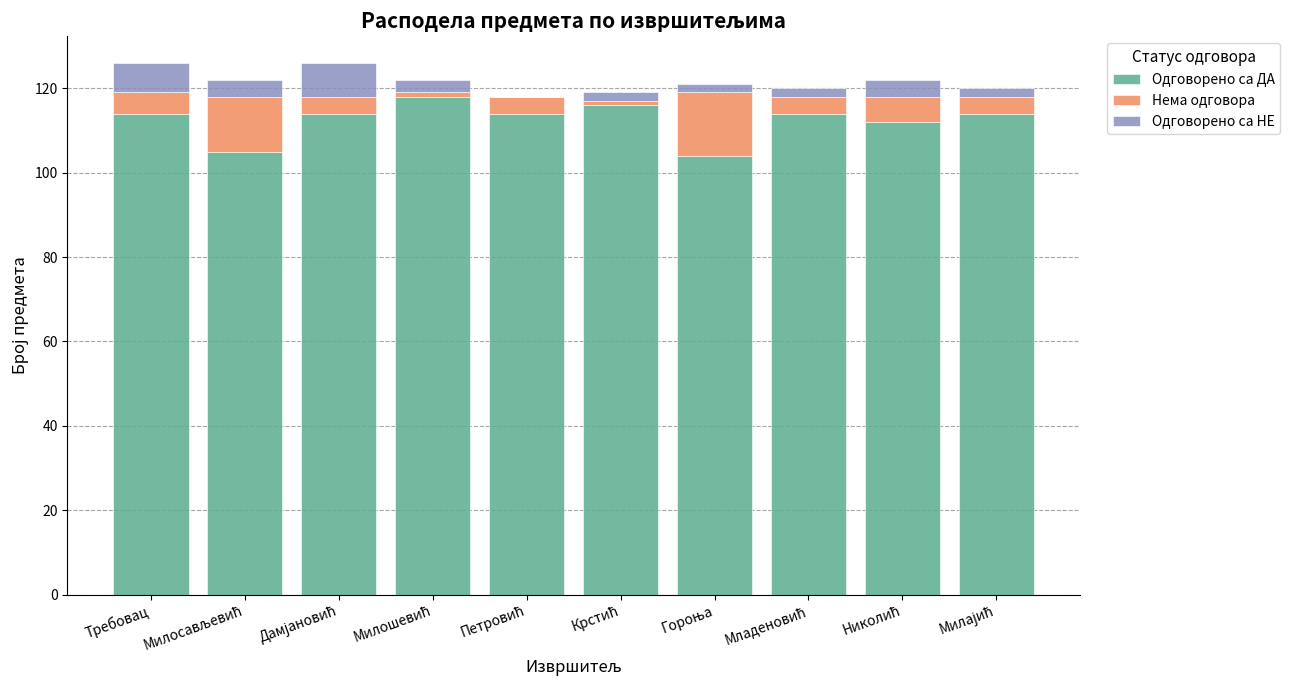

What is the sum of all Одговорено са ДА values?

1125